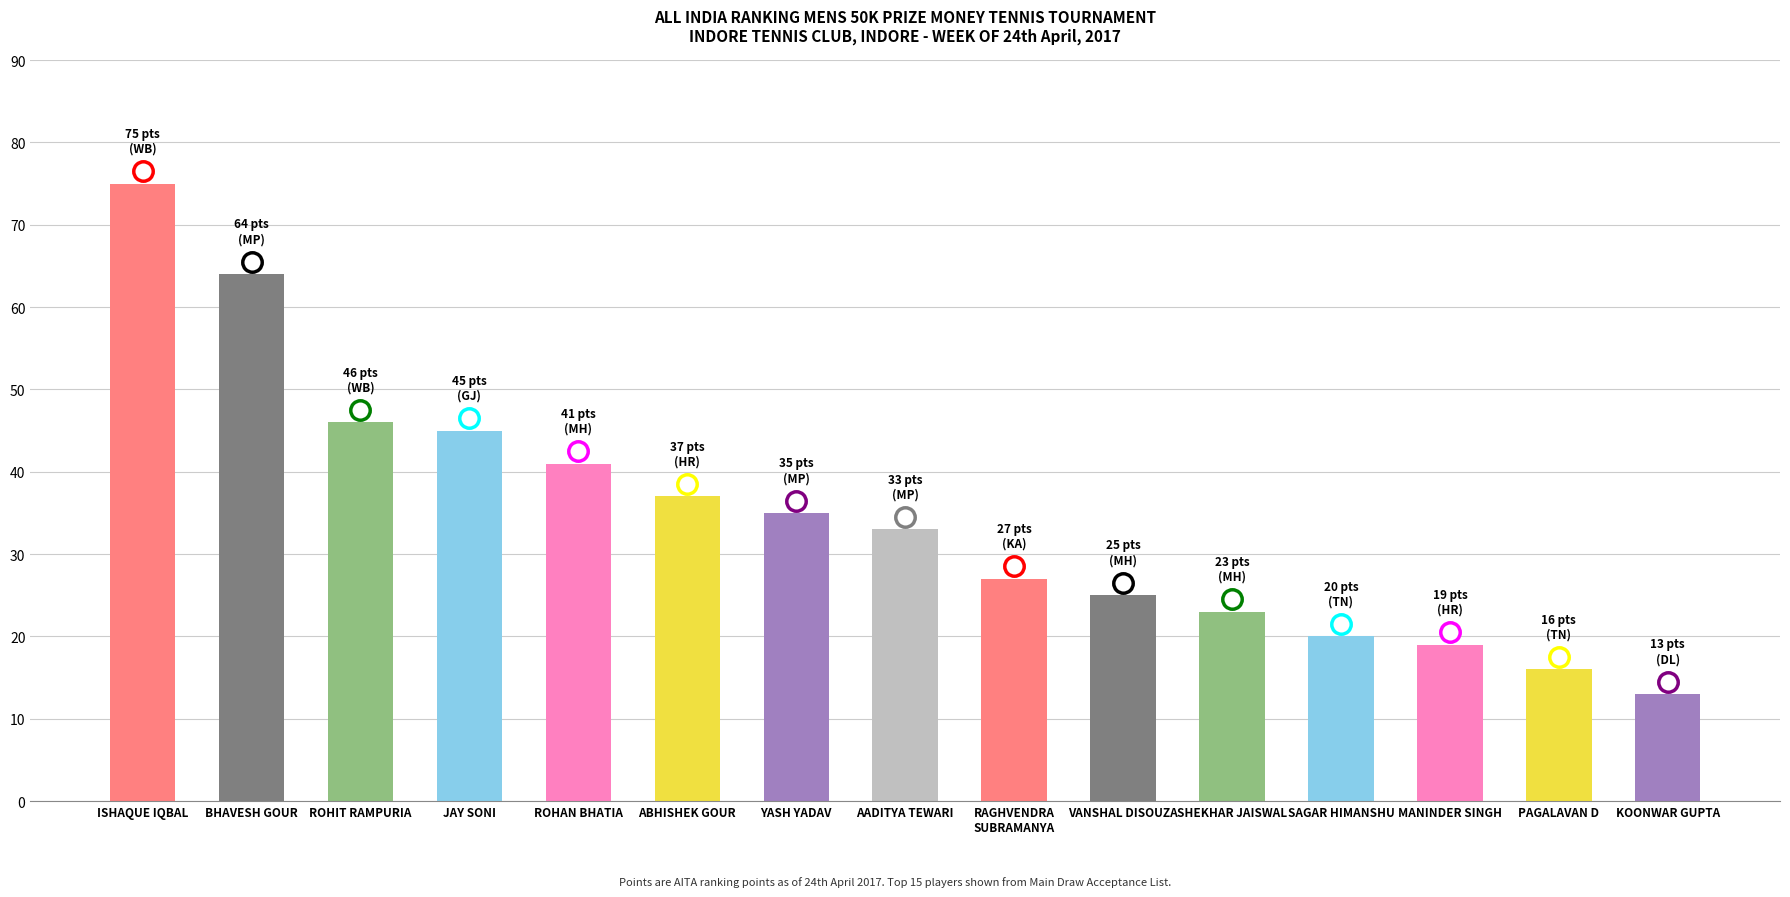

Rank the categories by value from highest to lowest.

ISHAQUE IQBAL, BHAVESH GOUR, ROHIT RAMPURIA, JAY SONI, ROHAN BHATIA, ABHISHEK GOUR, YASH YADAV, AADITYA TEWARI, RAGHVENDRA
SUBRAMANYA, VANSHAL DISOUZA, SHEKHAR JAISWAL, SAGAR HIMANSHU, MANINDER SINGH, PAGALAVAN D, KOONWAR GUPTA